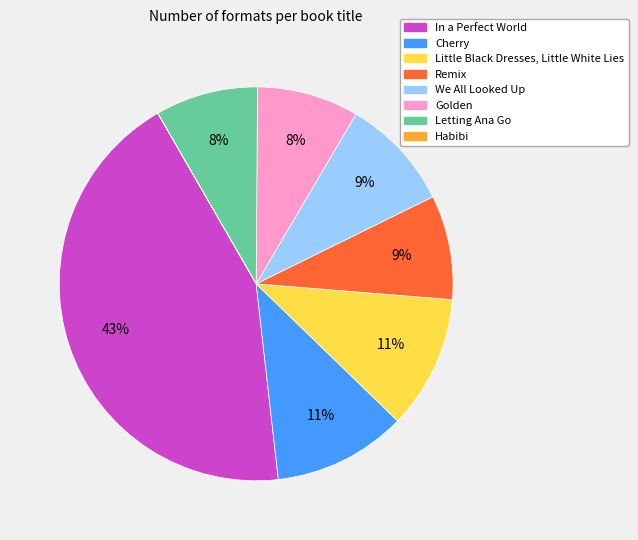

What is the ratio of the value at We All Looked Up to the value at Letting Ana Go?

1.1